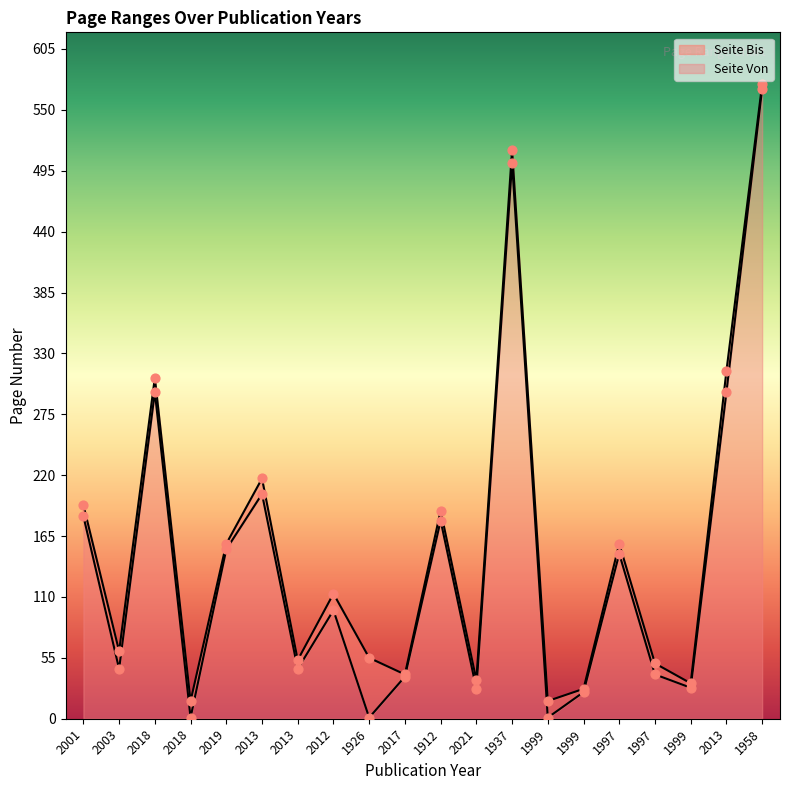

What are all the series names shown in the legend?

Seite Von, Seite Bis